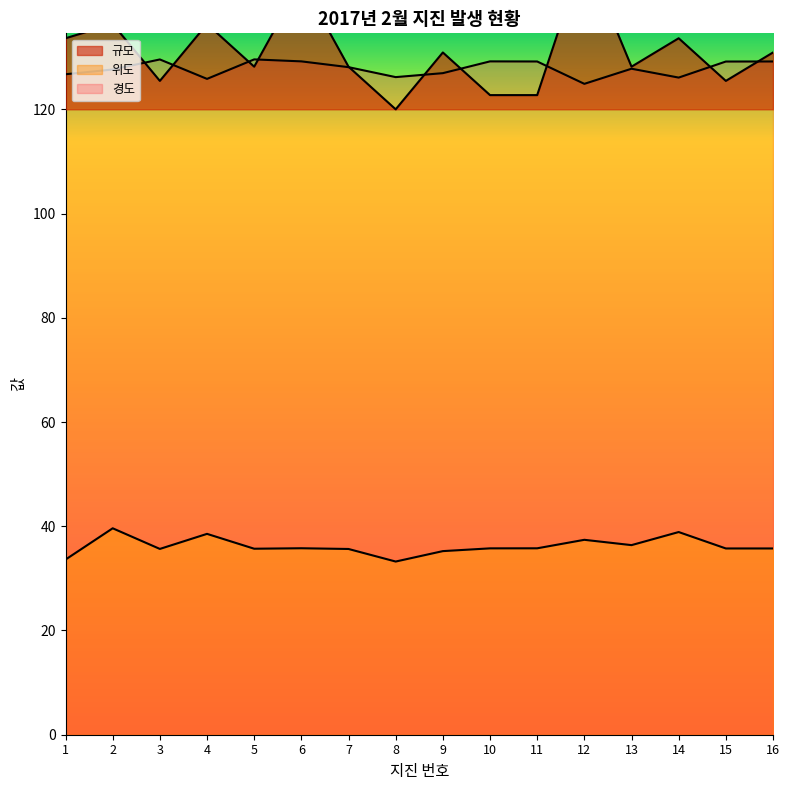

Which has a higher value, 11 or 14?

14